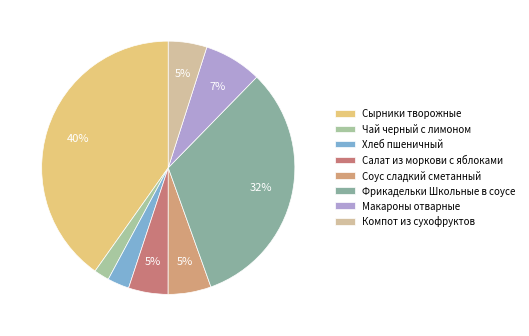

What is the largest slice in the pie chart?

Сырники творожные